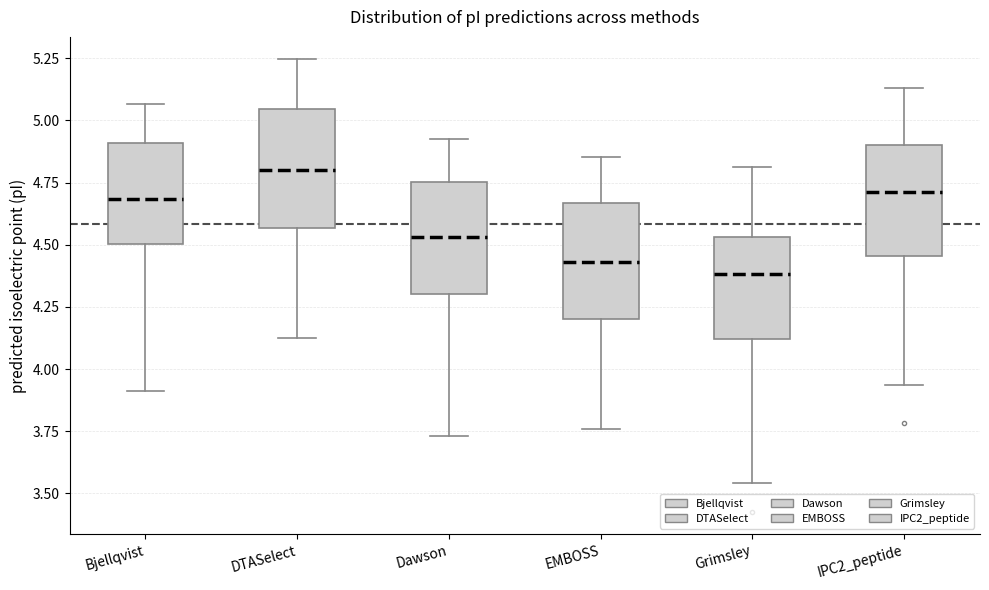

Where does the lower whisker of the box for EMBOSS end on the y-axis? The values are not printed on the chart, so give them approximately, as read against the axis.

3.75